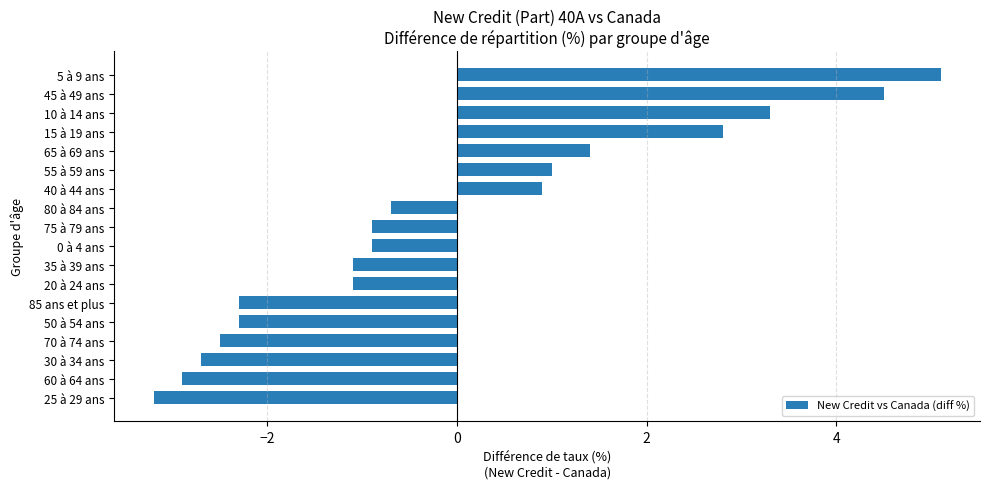

The chart shows a value of -1.1 at 35 à 39 ans. True or false?

True